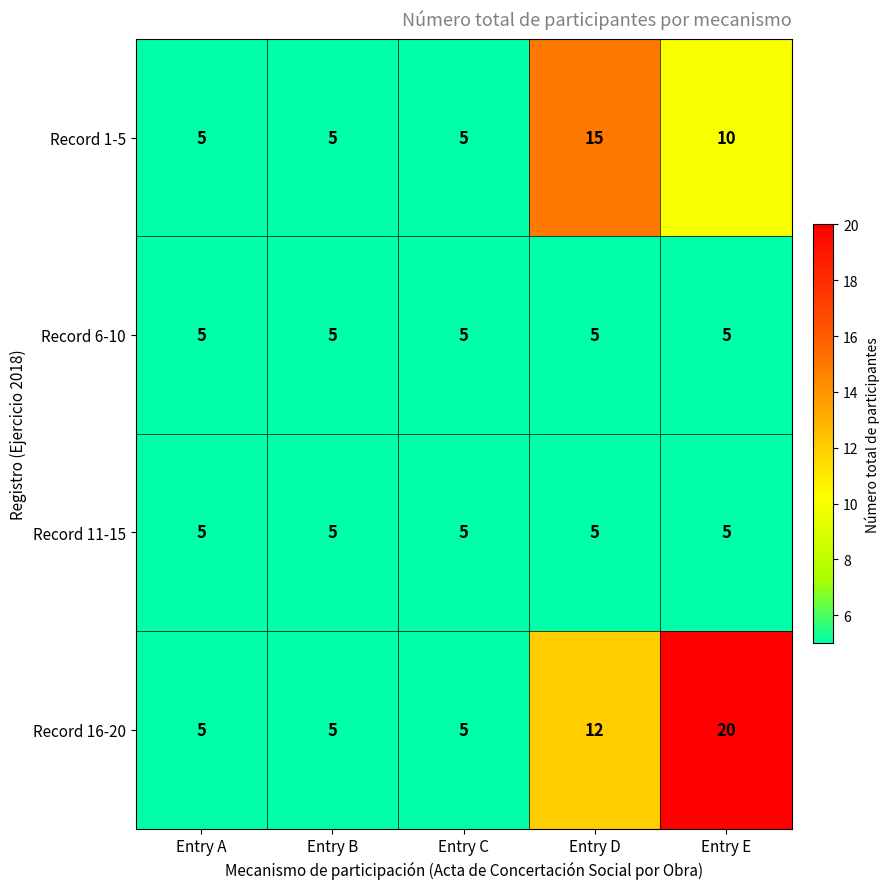

How many Record 16-20 values are between 5 and 12?

4